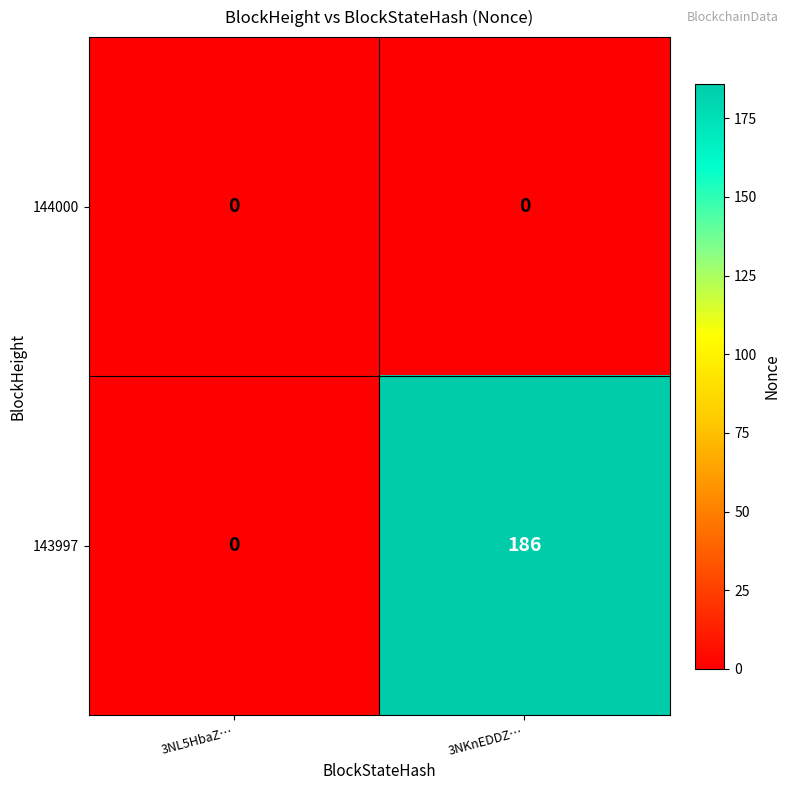

Count the number of categories in the chart.

2